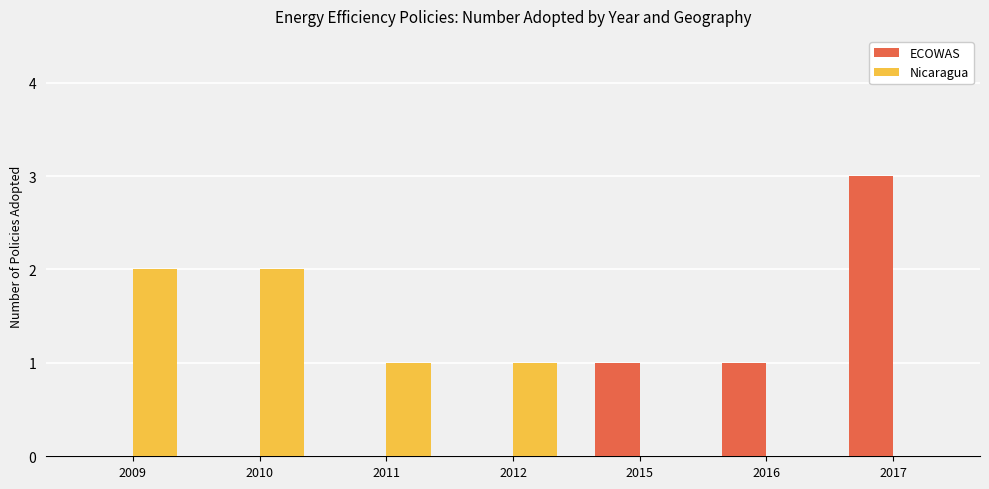

How many data points does each series have?

7